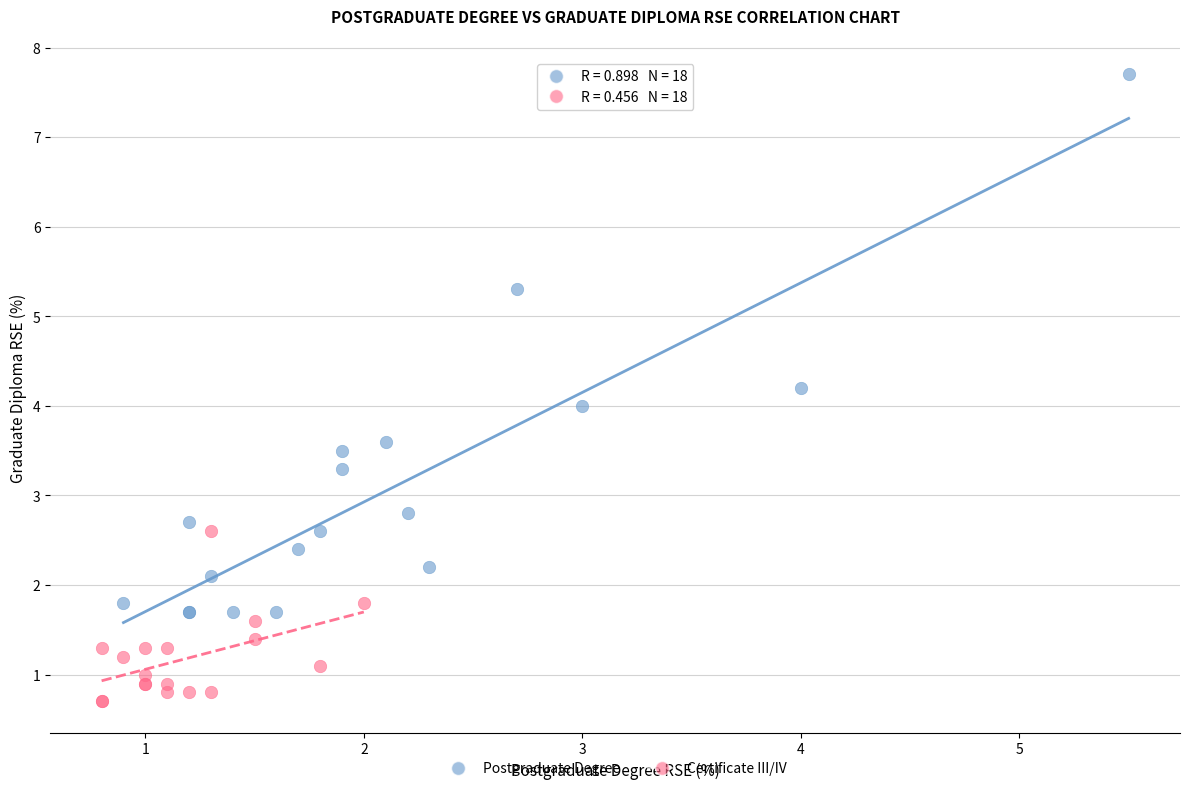

What are all the series names shown in the legend?

Postgraduate Degree, Certificate III/IV